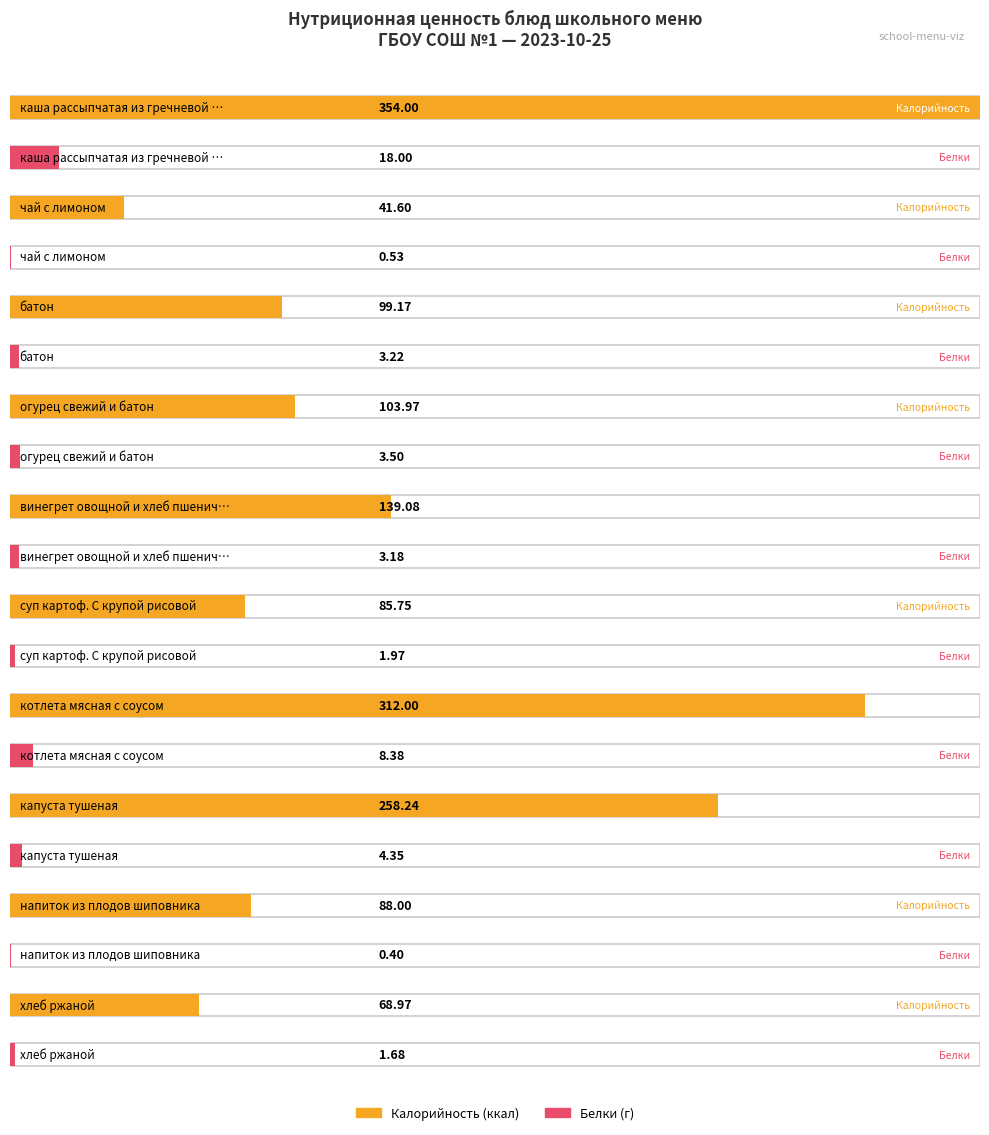

At which label is Белки closest to 9?

котлета мясная с соусом